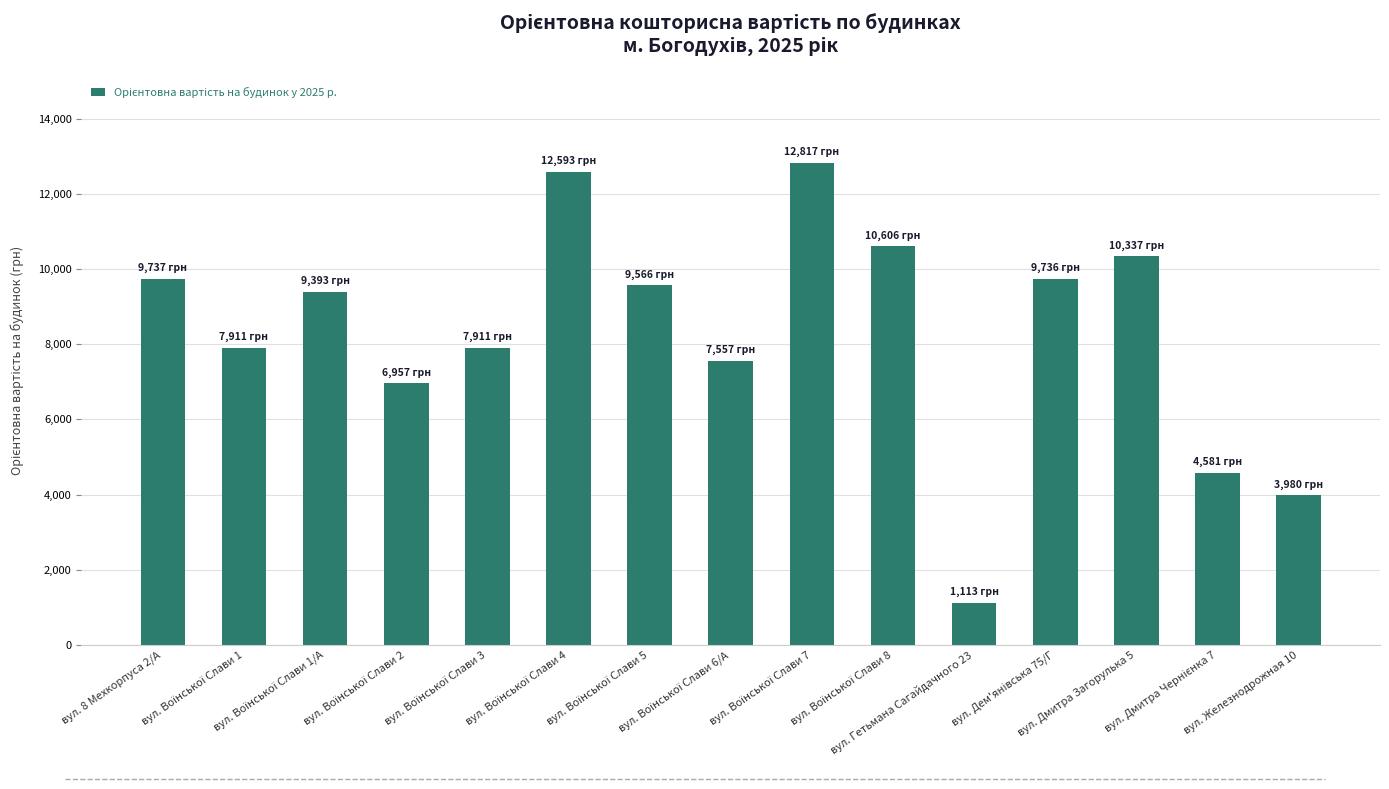

Is it true that the value at вул. Гетьмана Сагайдачного 23 is 554.1?

False